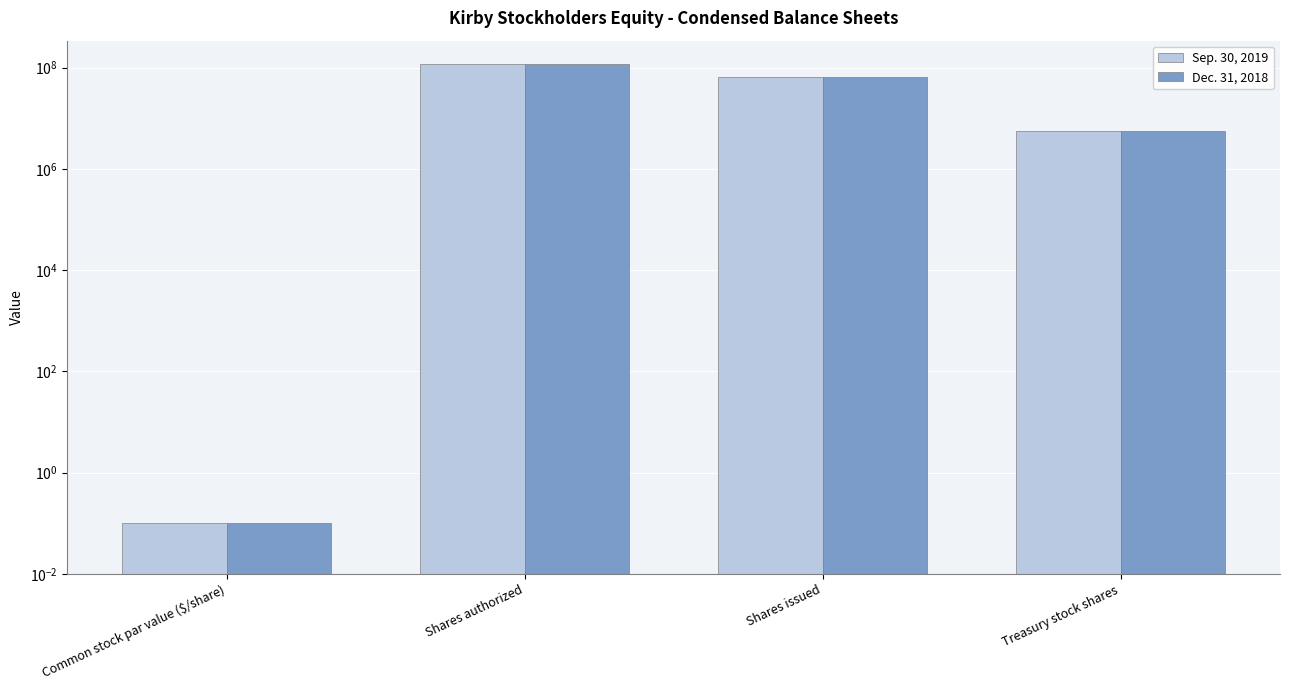

True or false: Sep. 30, 2019 has a value of 0.1 at Common stock par value ($/share).

True